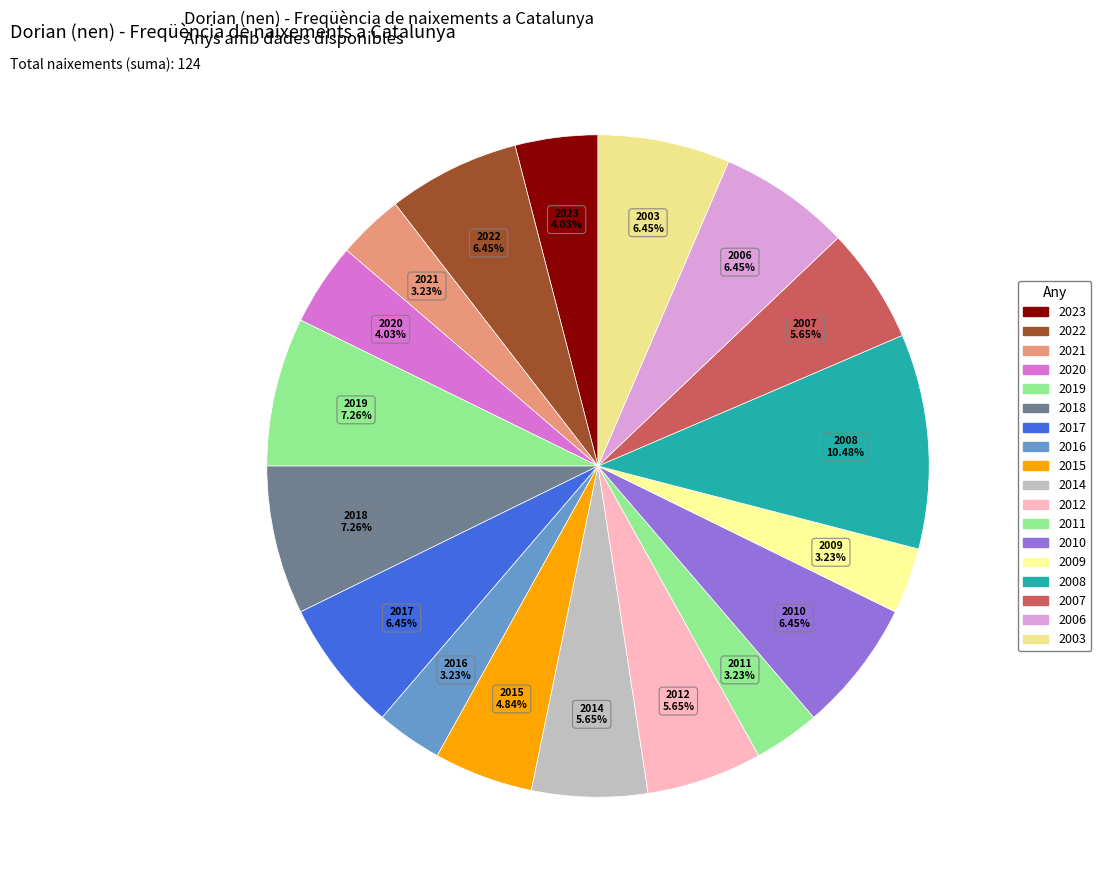

How much of the chart is everything except 2003?

93.5%